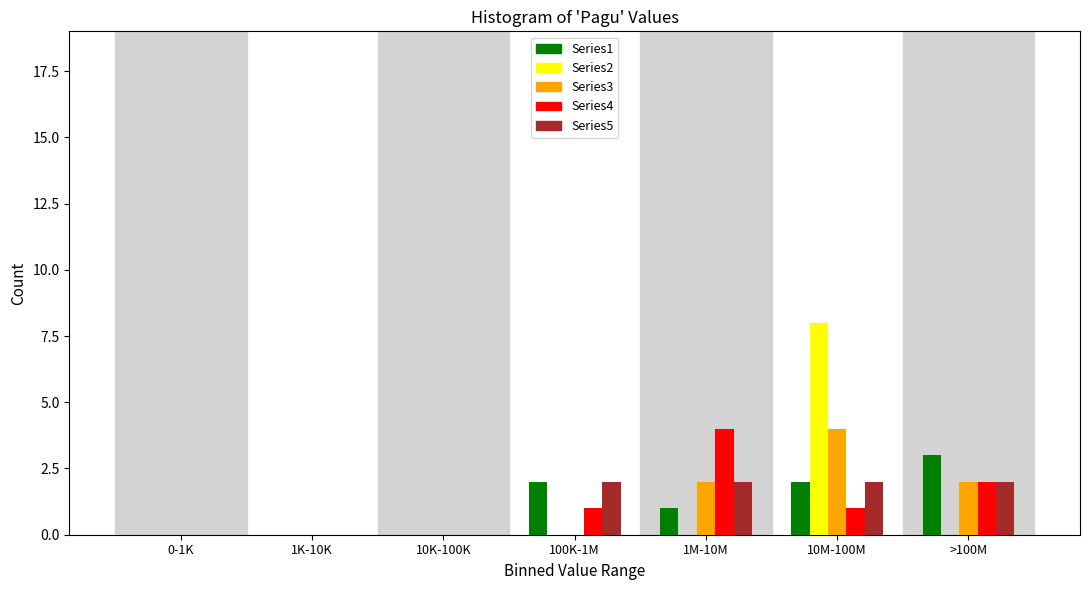

What is the sum of all Series5 values?

8